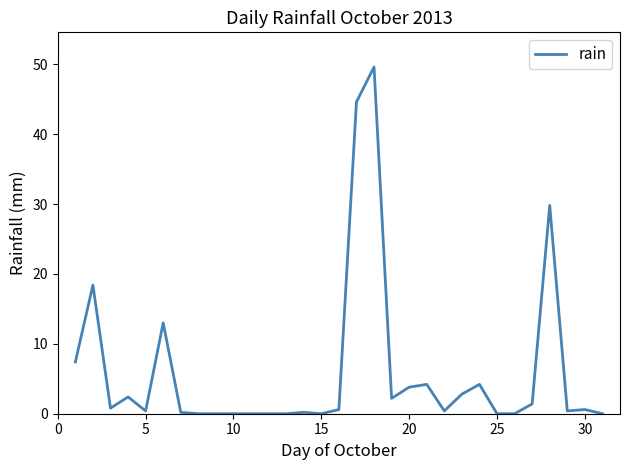

What is the maximum value shown in the chart?

49.6